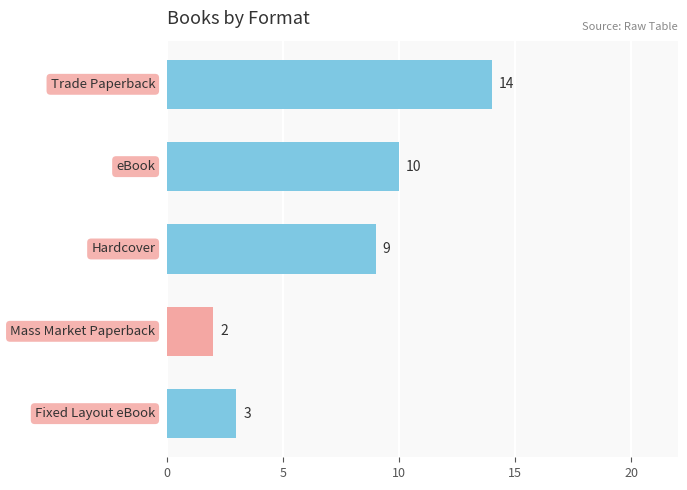

What is the difference between the maximum and minimum values?

12